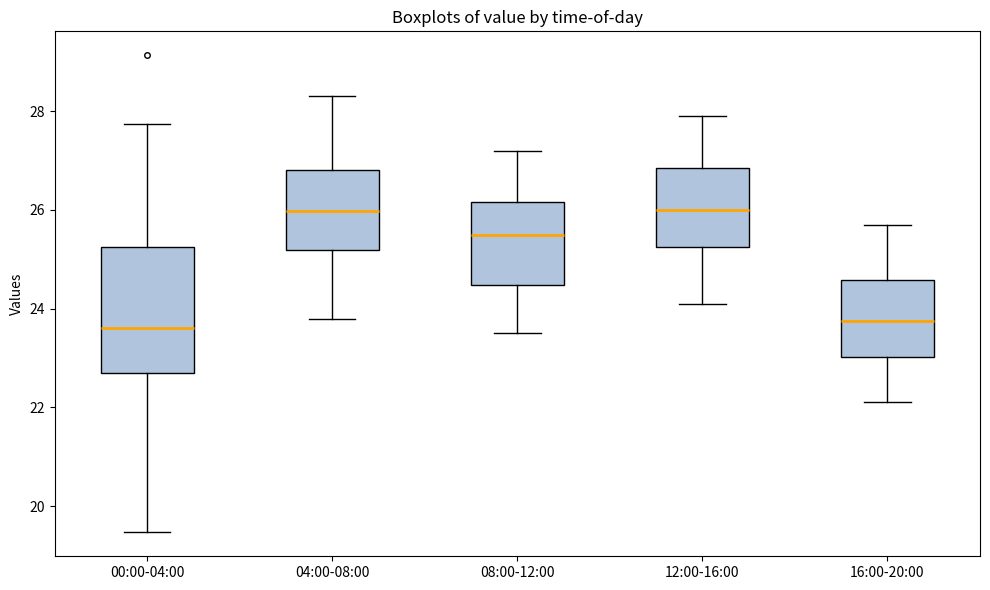

Reading left to right, read every box against the y-axis: the position of its median line, the range the box covers, and the ends of its whiskers. The values are not printed on the chart, so give them approximately, as read against the axis.

00:00-04:00: median 23.6, box 22.6 to 25.2, whiskers 19.4 to 27.8
04:00-08:00: median 26.0, box 25.2 to 26.8, whiskers 23.8 to 28.4
08:00-12:00: median 25.6, box 24.4 to 26.2, whiskers 23.6 to 27.2
12:00-16:00: median 26.0, box 25.2 to 26.8, whiskers 24.2 to 28.0
16:00-20:00: median 23.8, box 23.0 to 24.6, whiskers 22.2 to 25.8